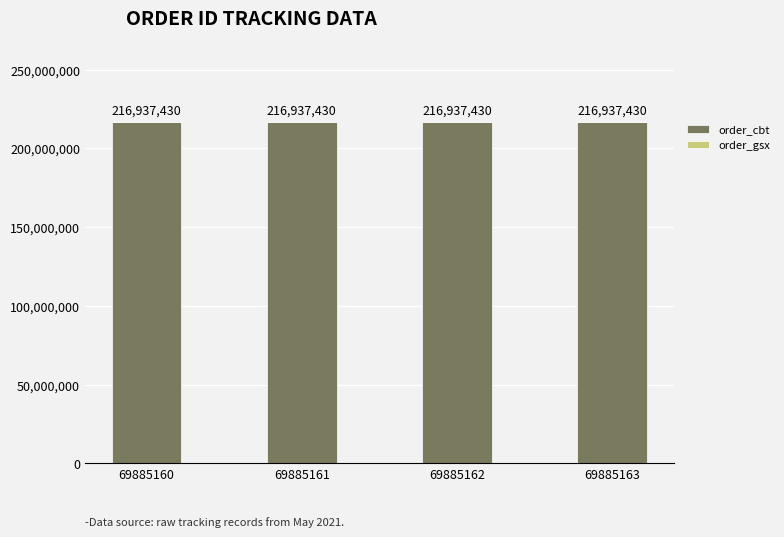

What is the total value across all series at 69885162?

216937430